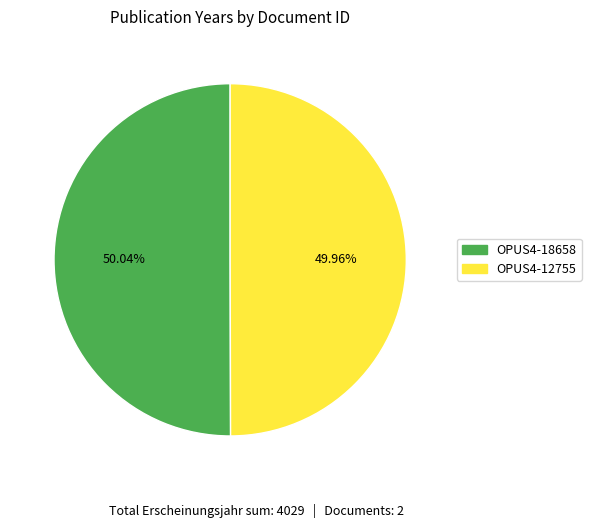

To the nearest percent, what portion does OPUS4-12755 represent?

50%